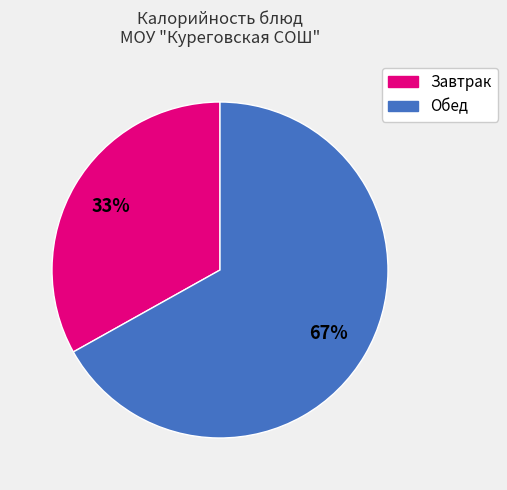

To the nearest percent, what is the average slice percentage?

50%